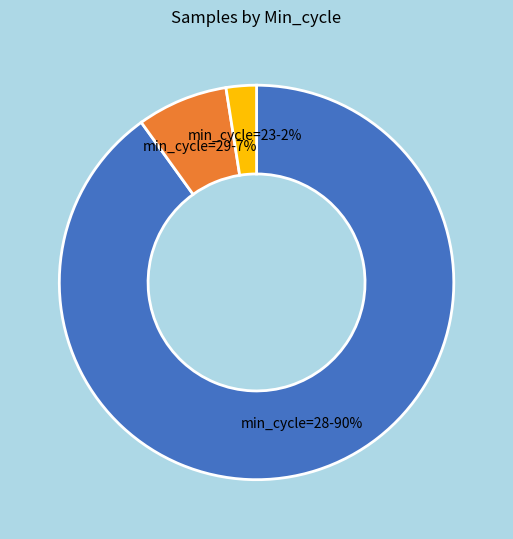

How many slices are in this pie chart?

3